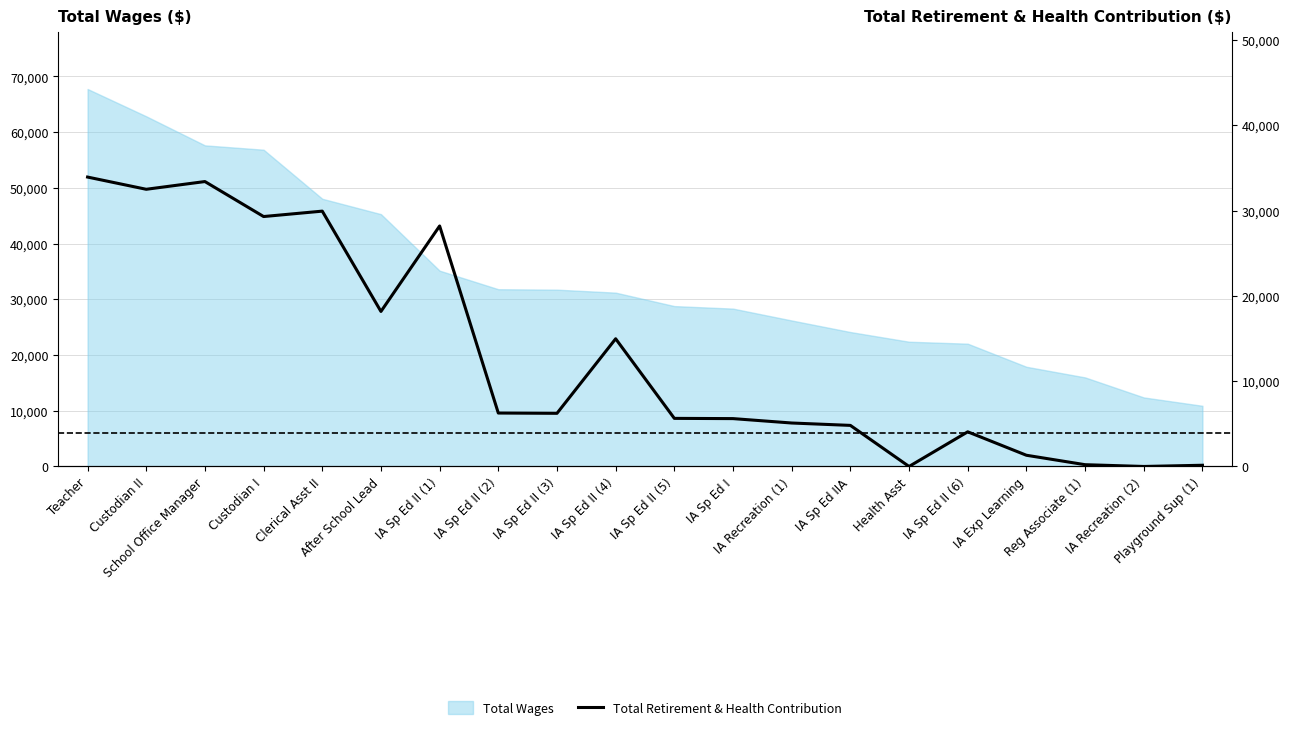

What is the ratio of the value at School Office Manager to the value at IA Sp Ed II (6)?

8.2